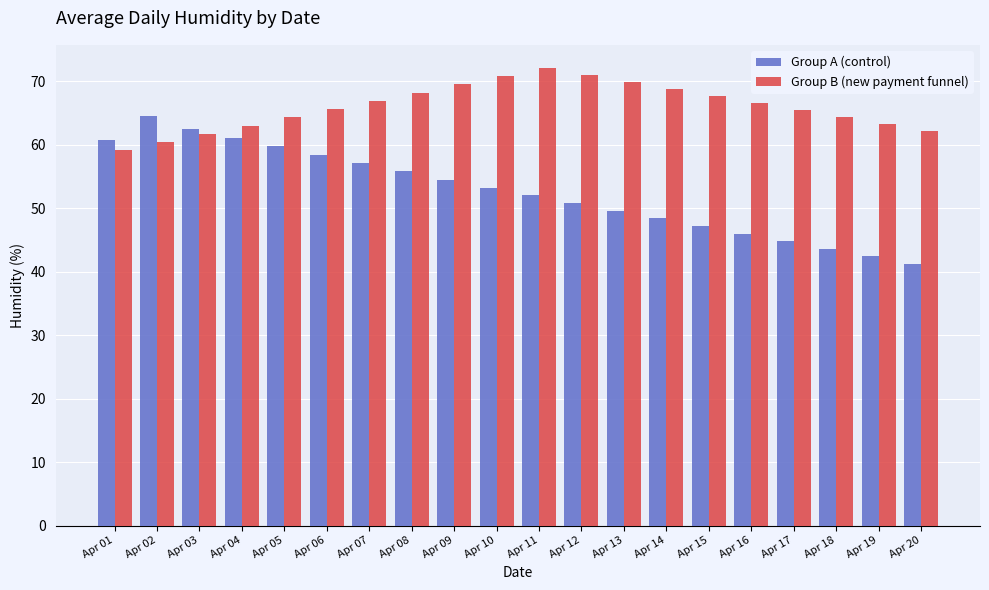

What are all the series names shown in the legend?

Group A (control), Group B (new payment funnel)